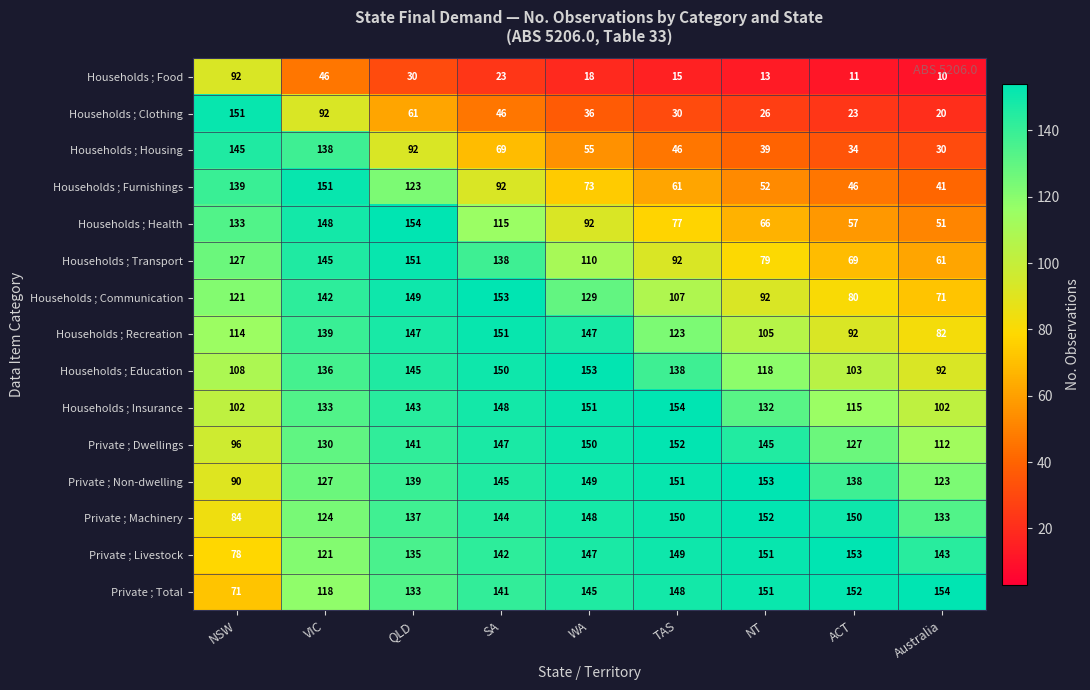

What is the average value of the Households ; Communication series?

116